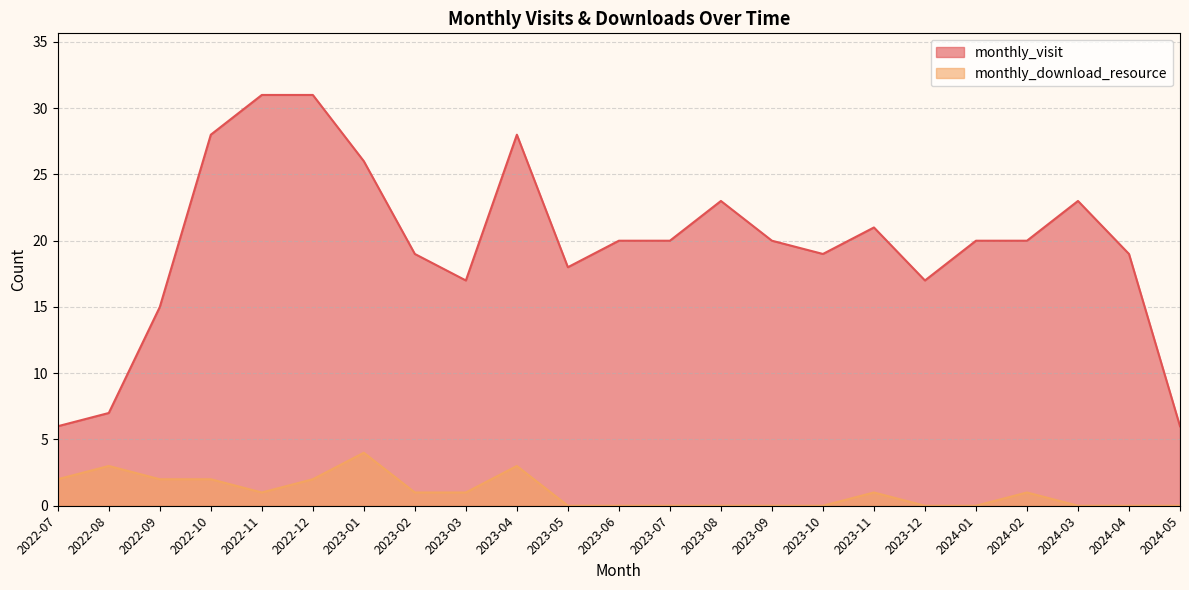

Between 2023-03 and 2023-07, which series saw the biggest shift?

monthly_visit